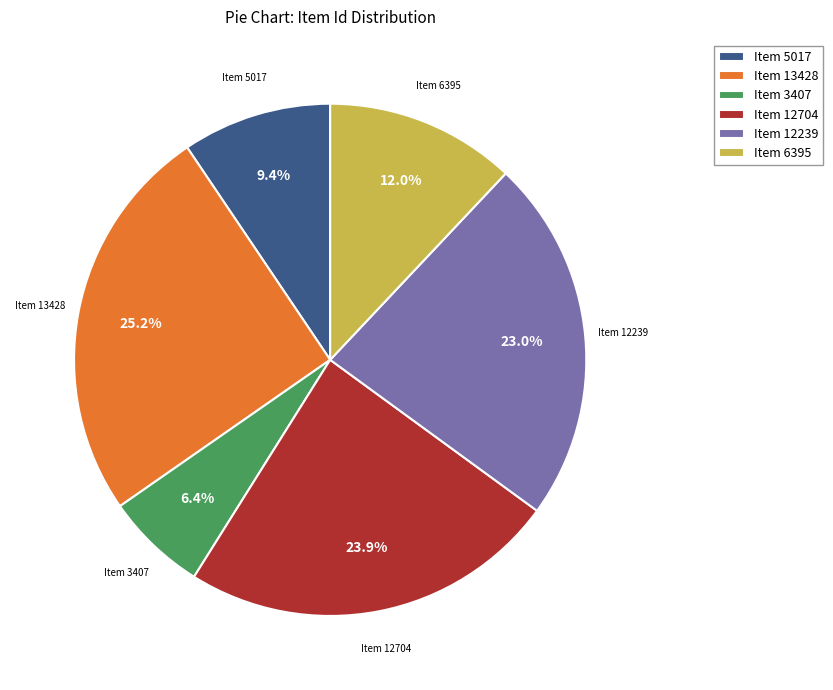

To the nearest percent, what is the difference between the Item 12704 and Item 13428 slice percentages?

1%